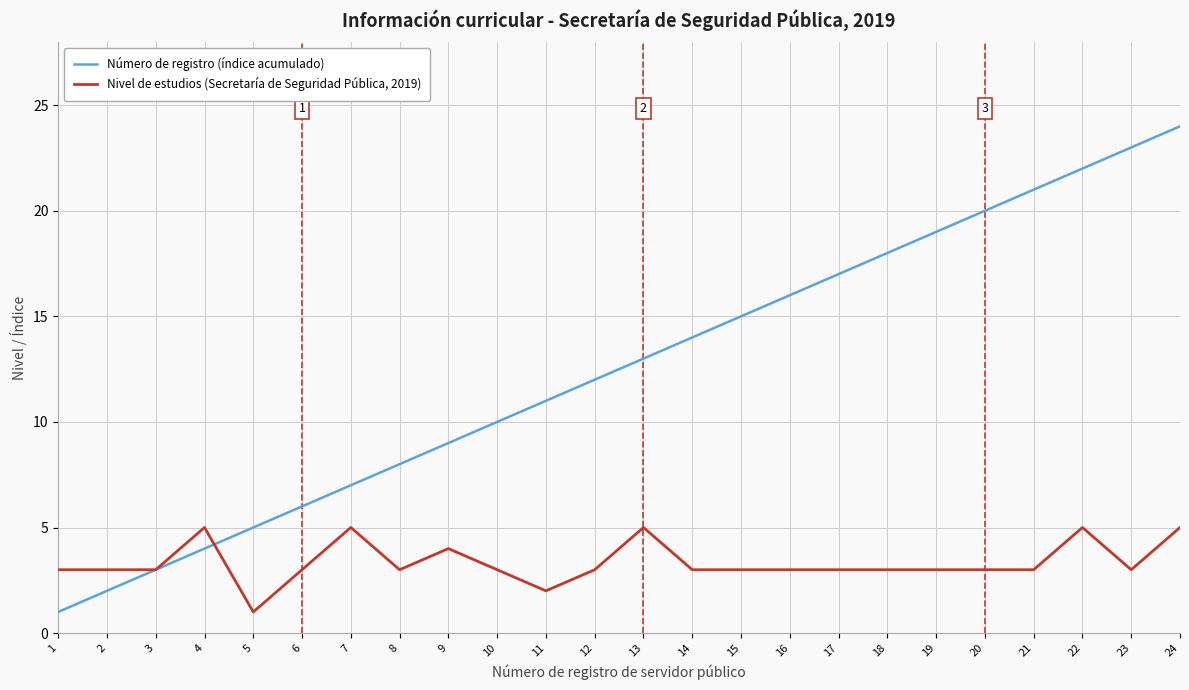

What is the difference between the highest and lowest values at 10?

7